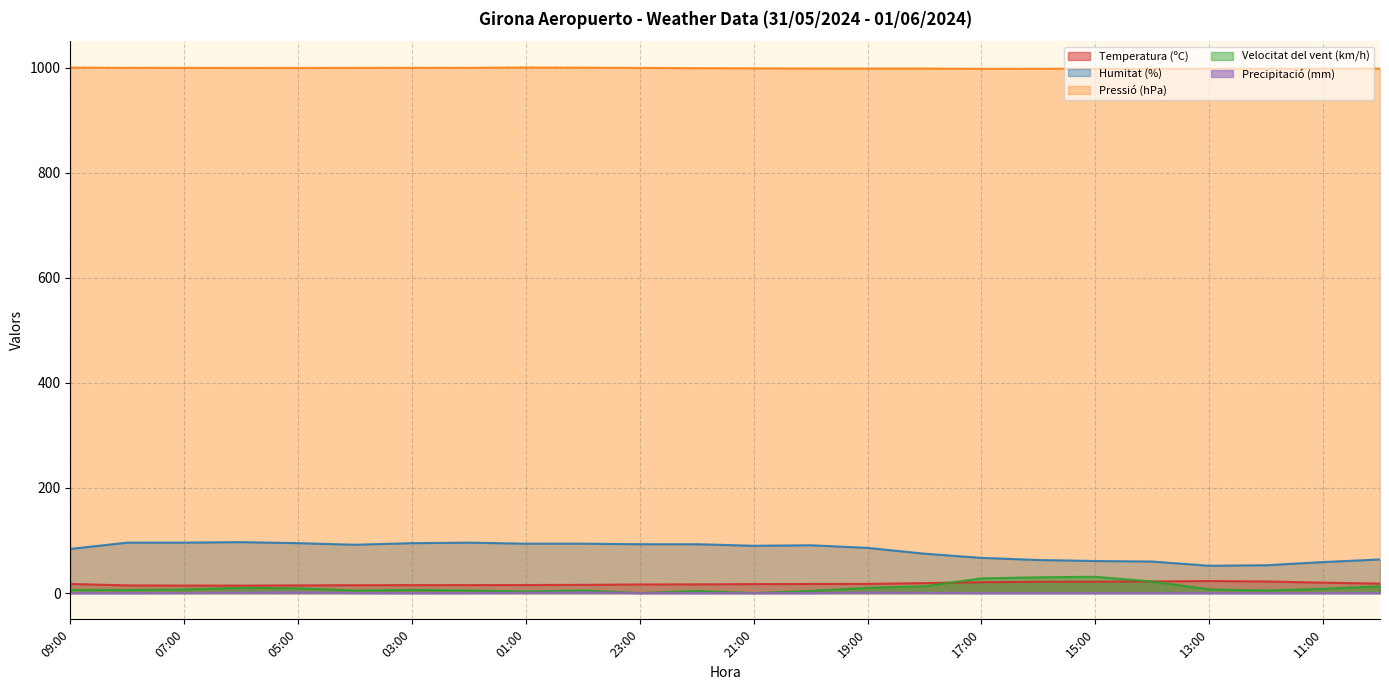

Which label corresponds to the smallest value in the chart?

23:00